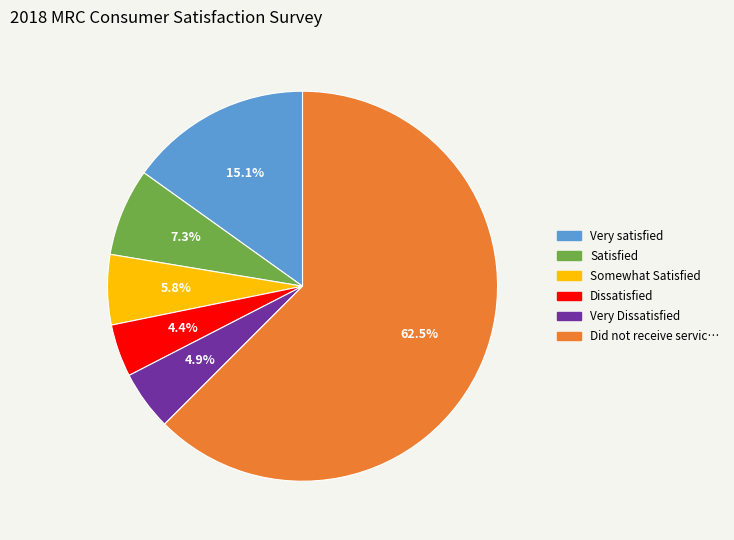

Is there a majority slice in this chart?

Yes